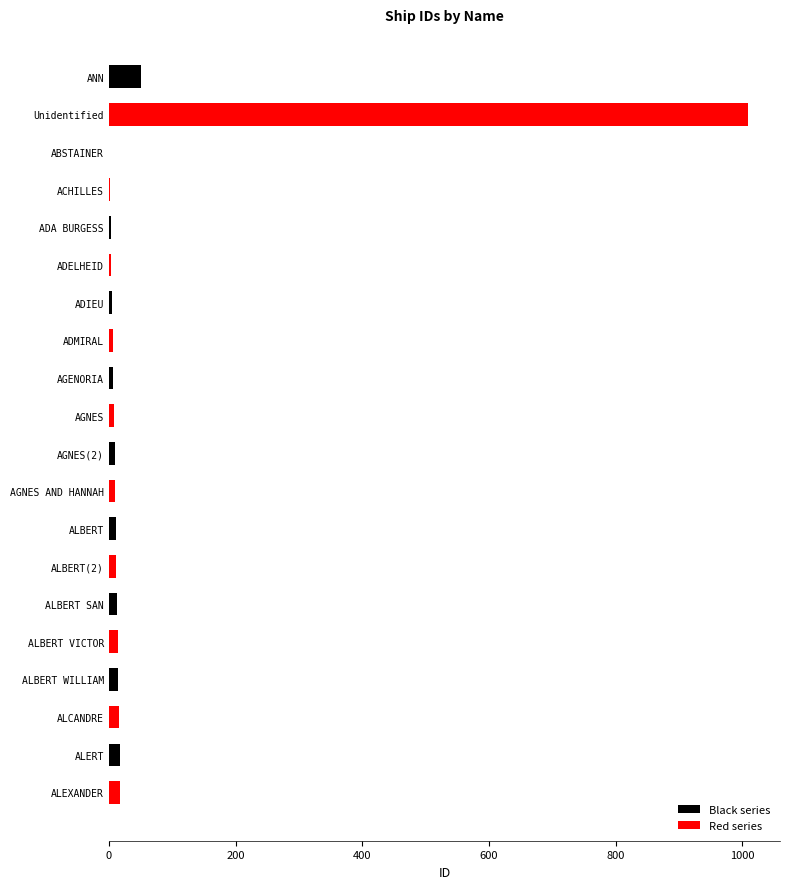

What is the maximum value shown in the chart?

1009